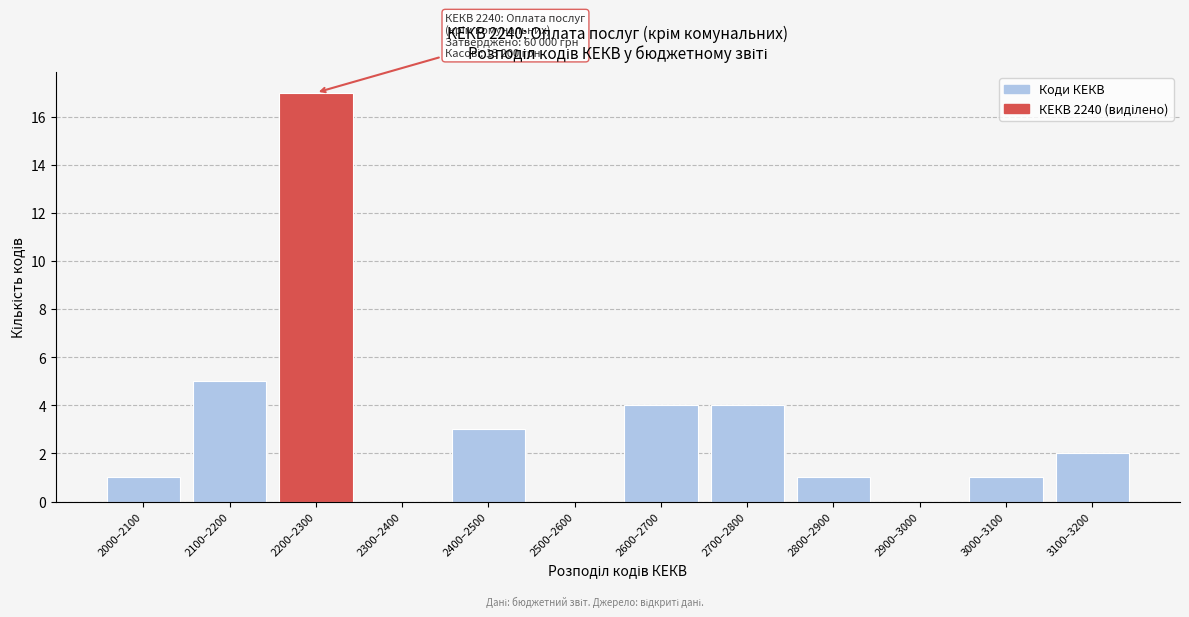

Reading left to right, what are all the values shown in this chart?

2000–2100=1	2100–2200=5	2200–2300=17	2300–2400=0	2400–2500=3	2500–2600=0	2600–2700=4	2700–2800=4	2800–2900=1	2900–3000=0	3000–3100=1	3100–3200=2